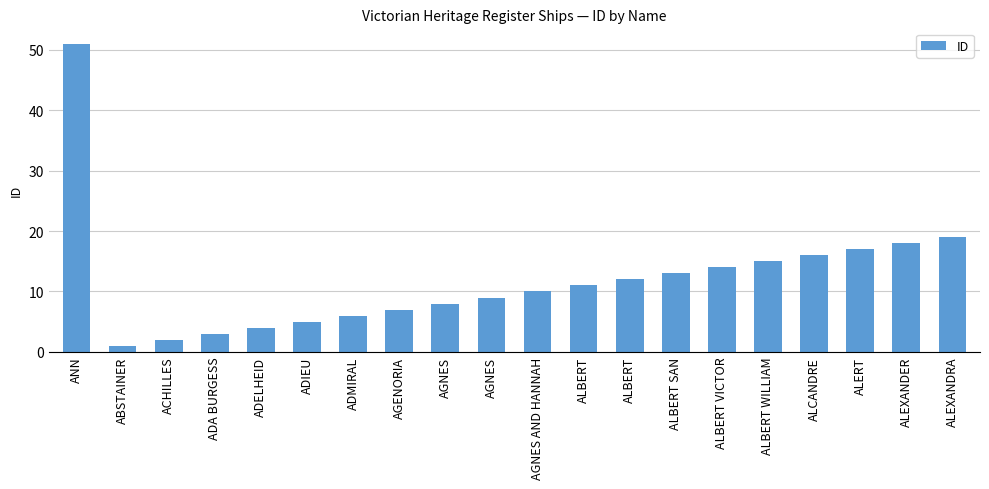

List the labels in order of value, largest first.

ANN, ALEXANDRA, ALEXANDER, ALERT, ALCANDRE, ALBERT WILLIAM, ALBERT VICTOR, ALBERT SAN, ALBERT, ALBERT, AGNES AND HANNAH, AGNES, AGNES, AGENORIA, ADMIRAL, ADIEU, ADELHEID, ADA BURGESS, ACHILLES, ABSTAINER